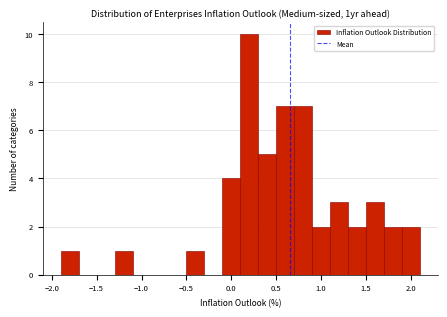

Which range on the x-axis has the tallest bar?

0.1 to 0.3